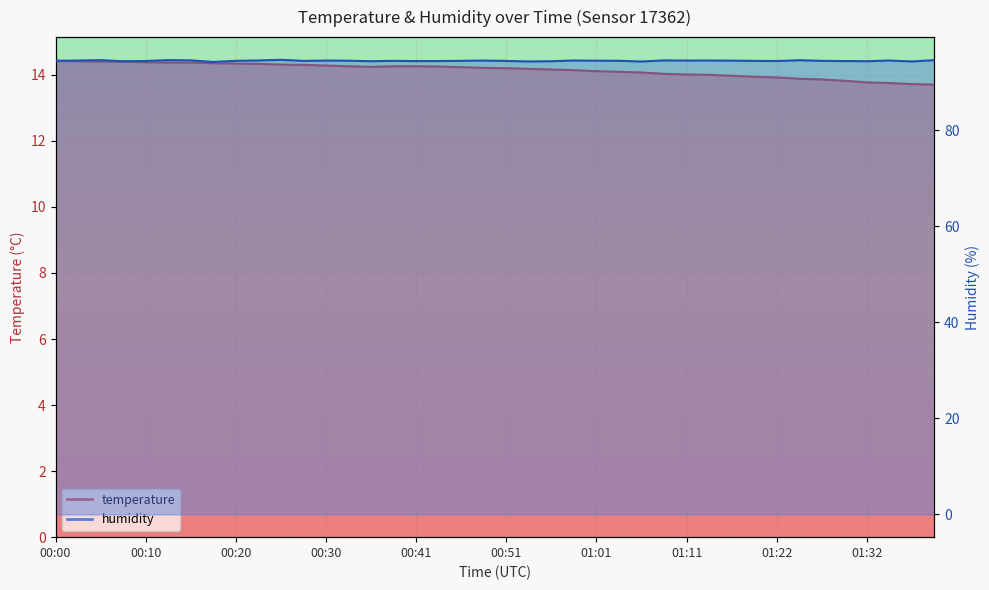

How many interior local peaks does the humidity series have?

11